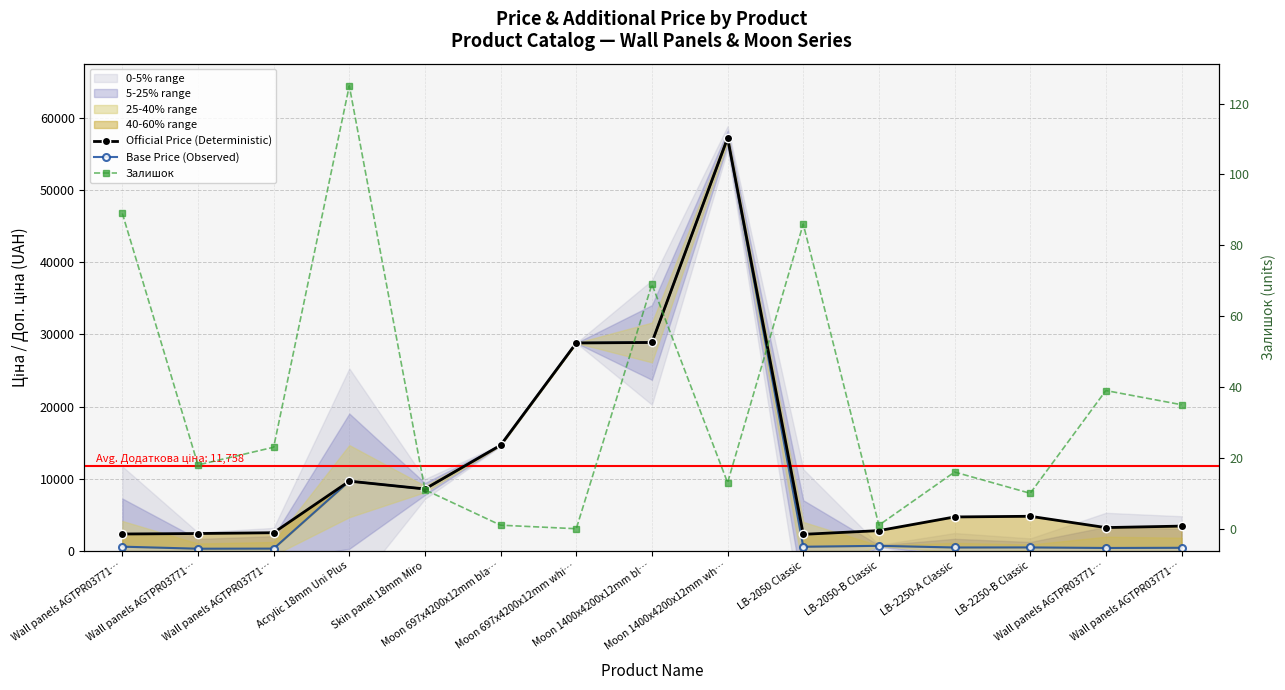

What is the approximate value of Official Price (Deterministic) at Wall panels AGTPR03771…?

2517.5